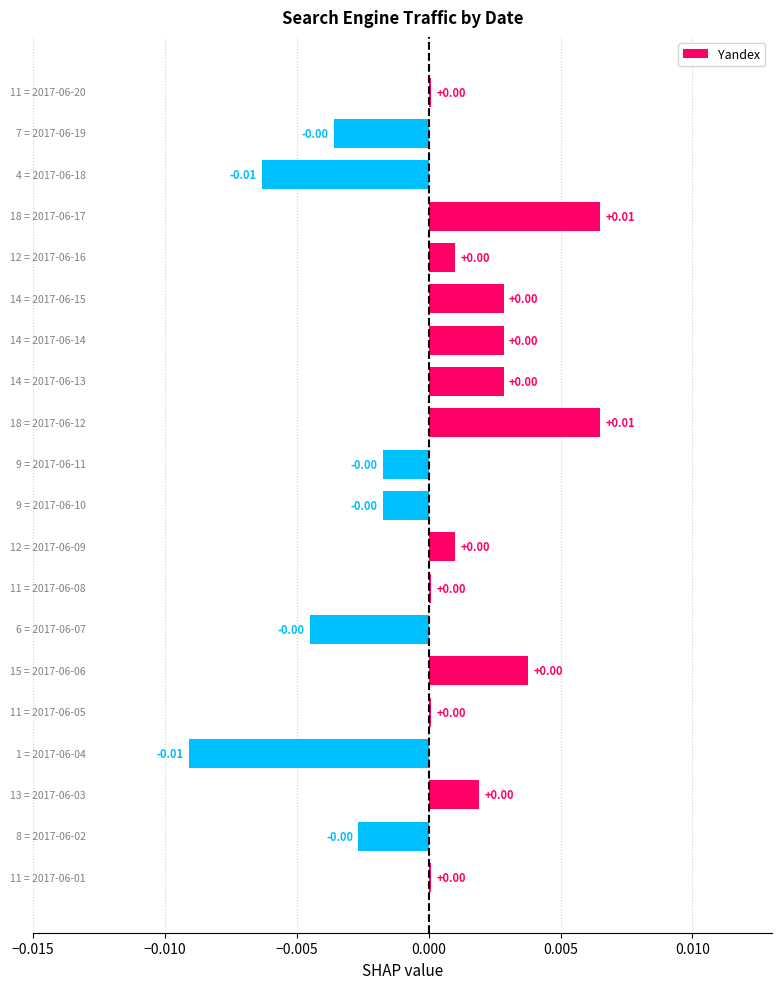

How many values are above zero?

13